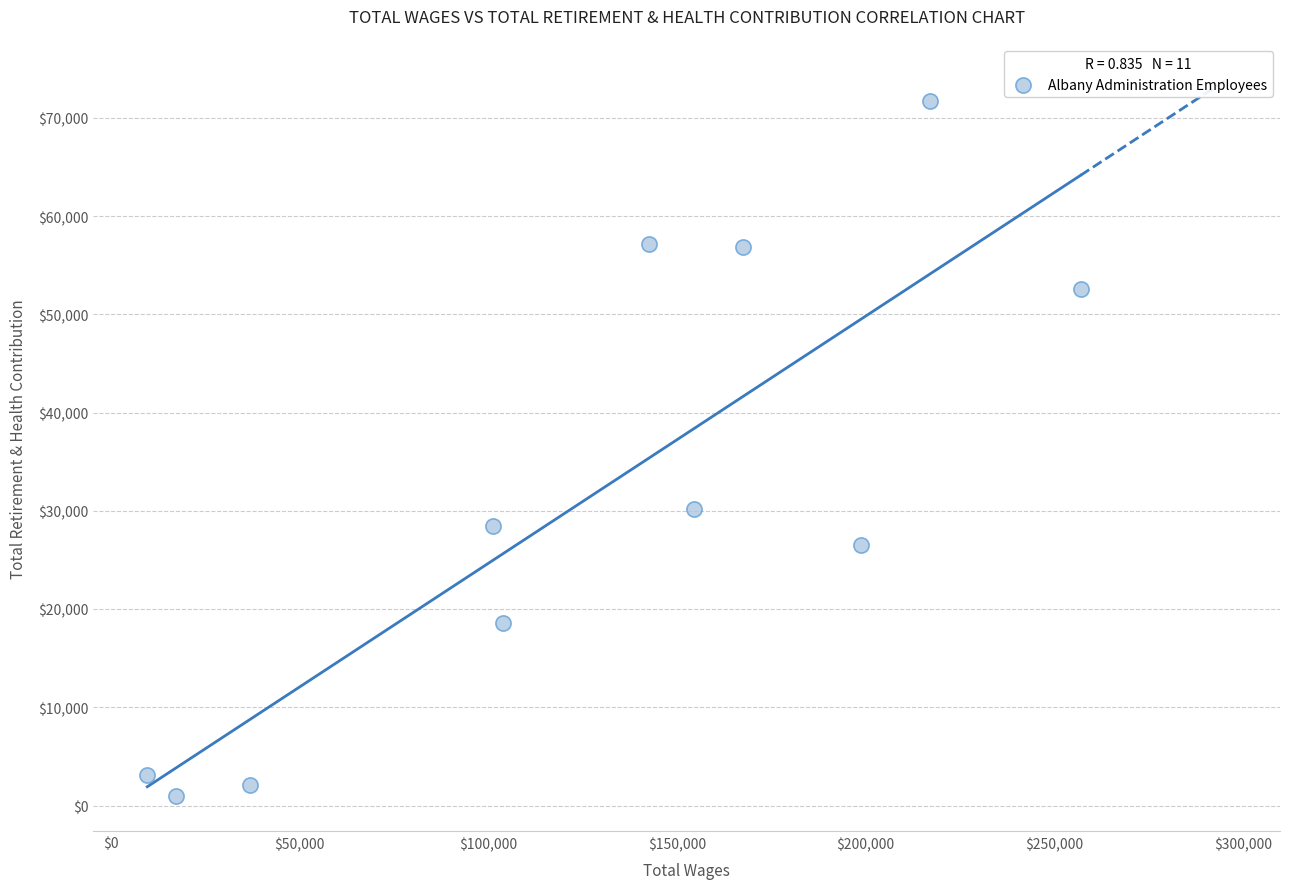

What Y value in the scatter plot is closest to 36361?

30223